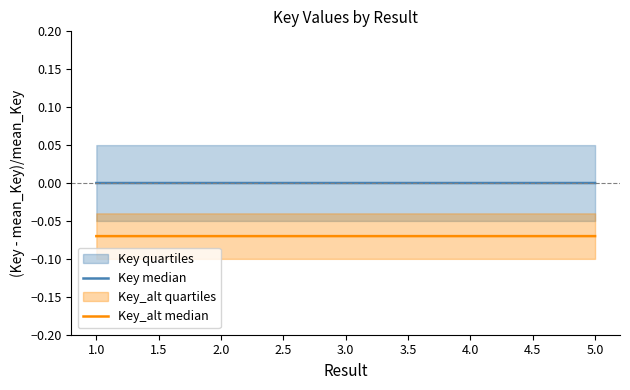

True or false: Key_alt median has a value of -0.0 at 5.0.

False